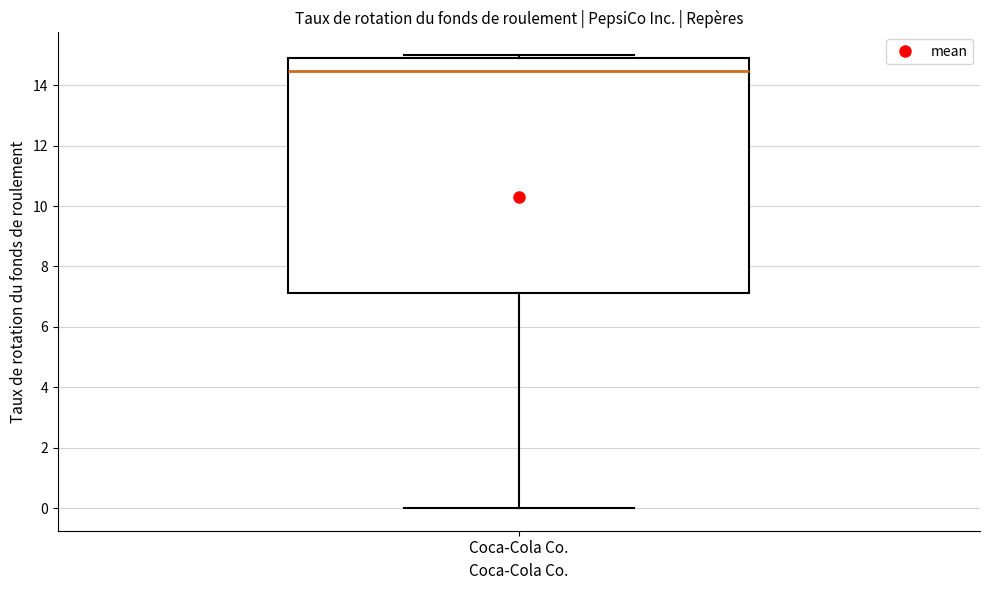

Transcribe this box plot: give where the median line is, the range the box spans, and where the two whiskers end, as read against the y-axis. The values are not printed on the chart, so give them approximately, as read against the axis.

median 14.4, box 7.2 to 15.0, whiskers 0.0 to 15.0 (just above the box's upper edge)